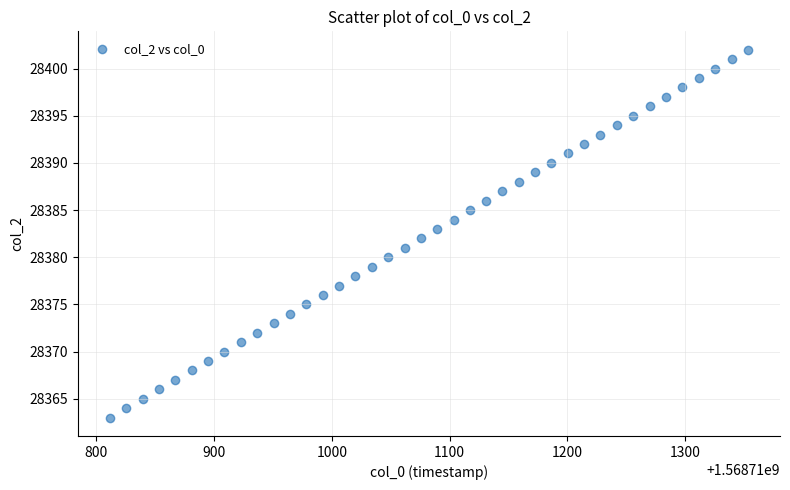

What is the range of Y values (max minus min)?

39